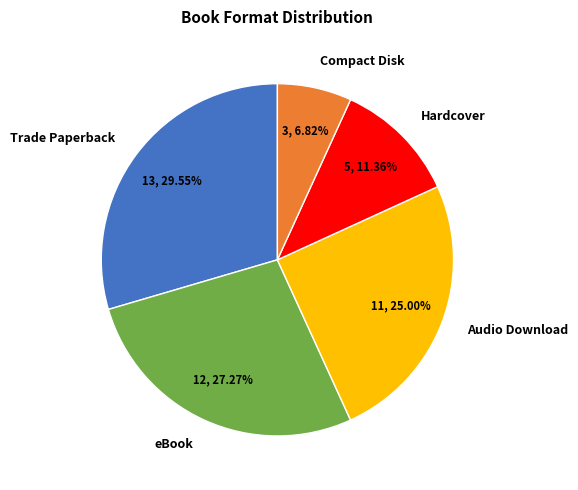

Is there a majority slice in this chart?

No